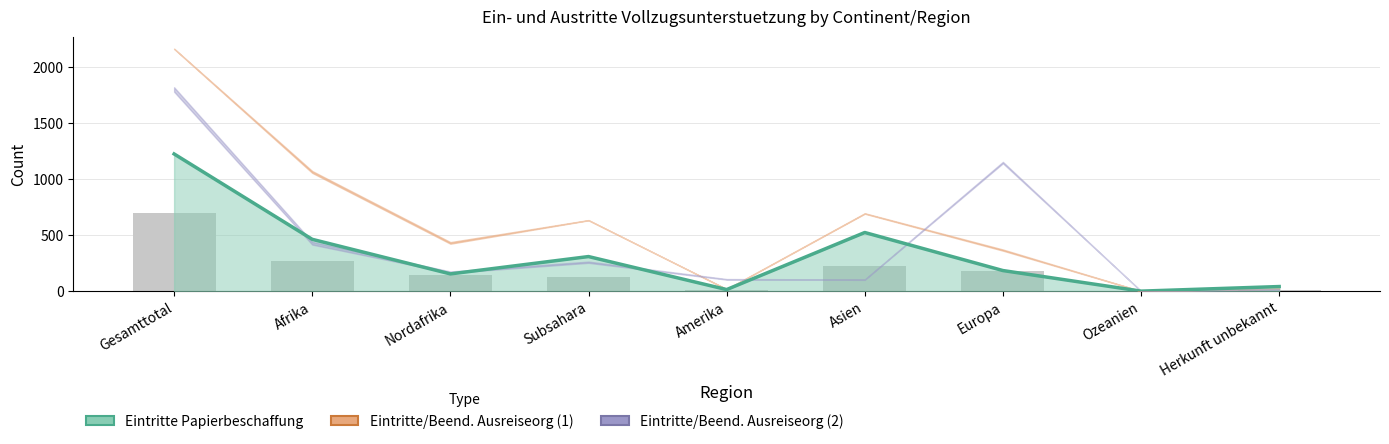

At which label is Eintritte Ausreiseorg (2) closest to 911?

Europa